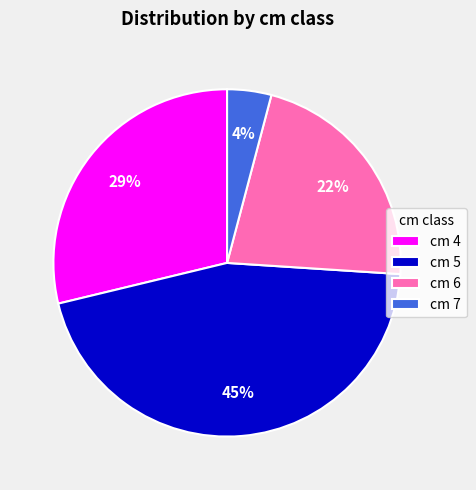

To the nearest percent, what is the combined percentage of cm 4 and cm 6?

51%